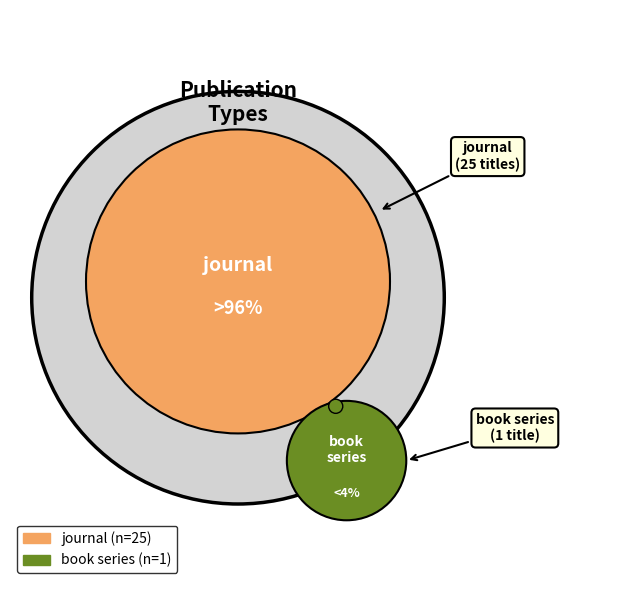

Approximately how many times larger is the value at journal compared to book series?

25.0